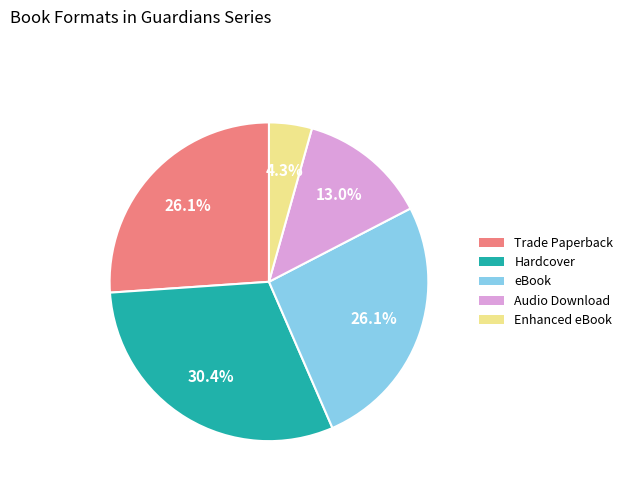

Approximately how many times larger is the value at Audio Download compared to Trade Paperback?

0.5